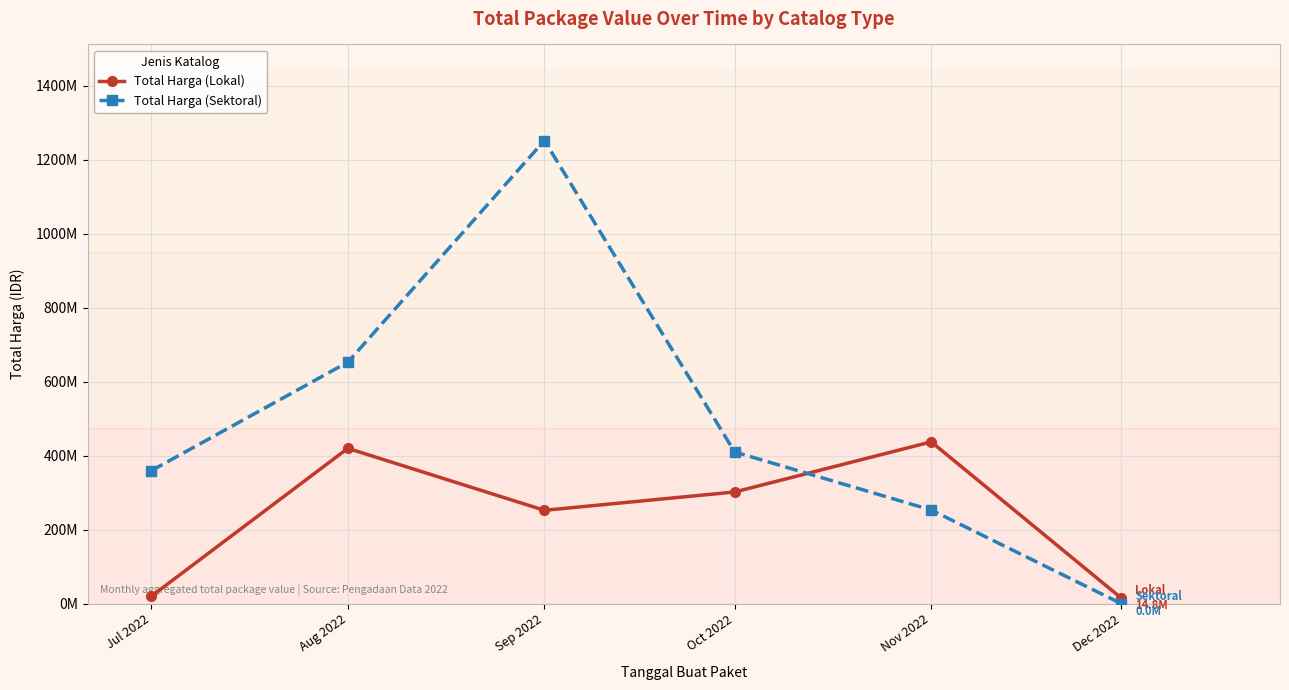

Does the chart have visible grid lines?

Yes